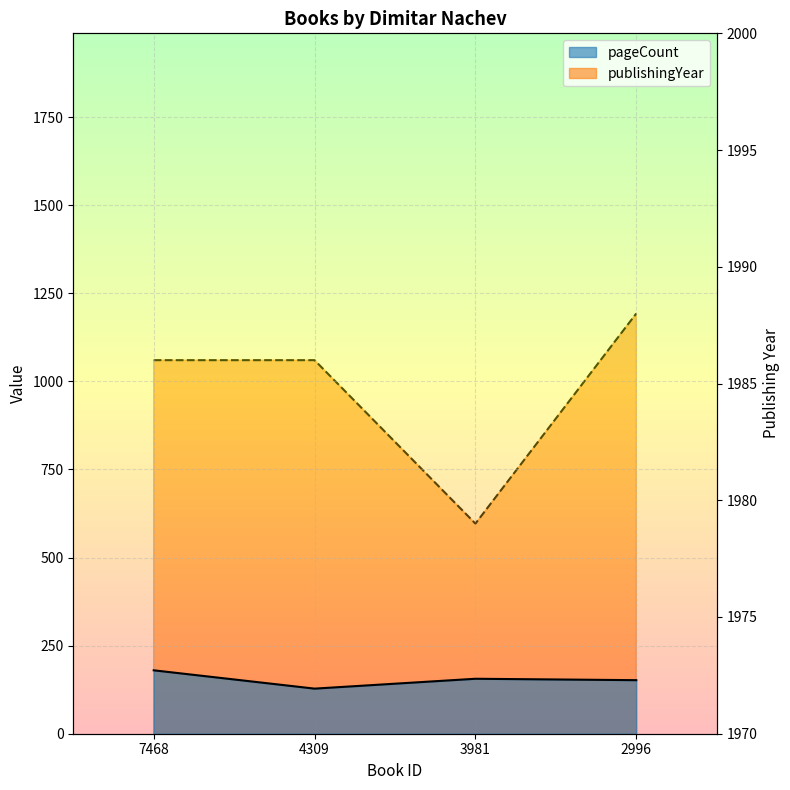

Which series has the largest total across all categories?

publishingYear